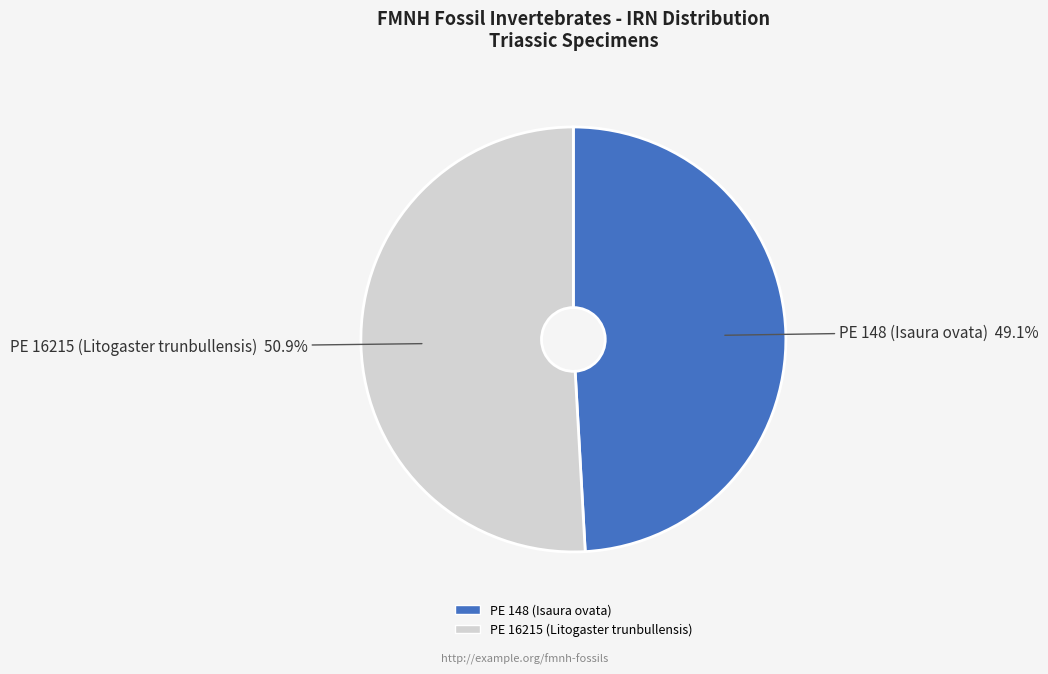

Is there any slice that represents more than half of the pie?

Yes